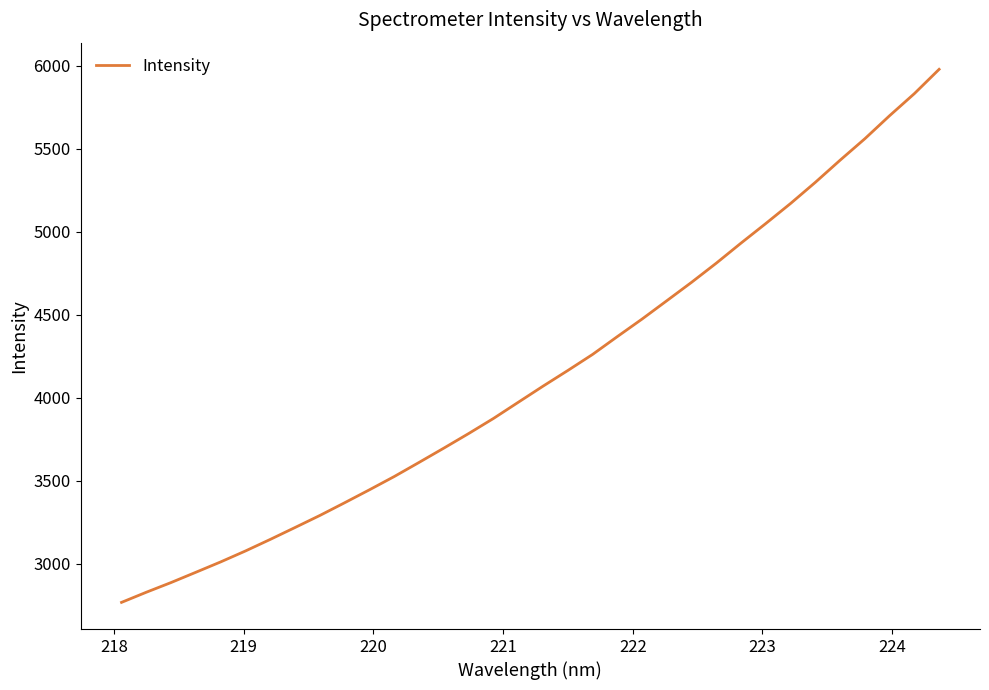

What is the difference between the maximum and minimum values?

3213.6